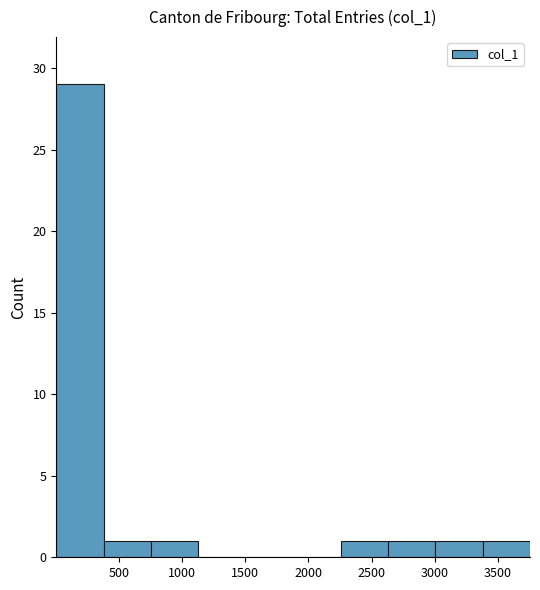

Which range on the x-axis has the tallest bar?

0 to 400